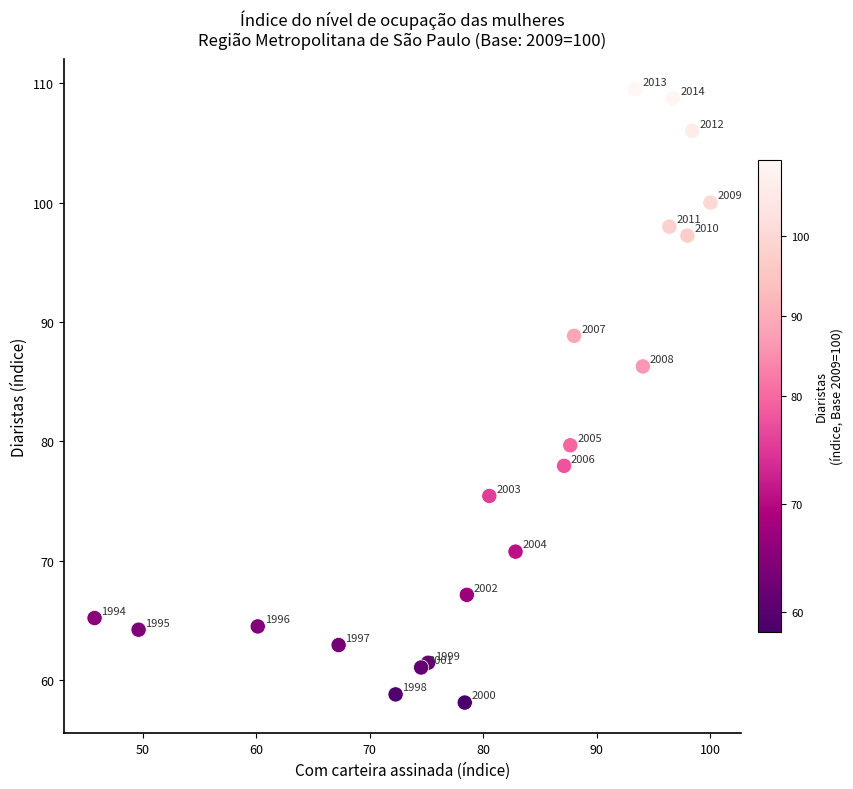

What is the range of X values (max minus min)?

54.2